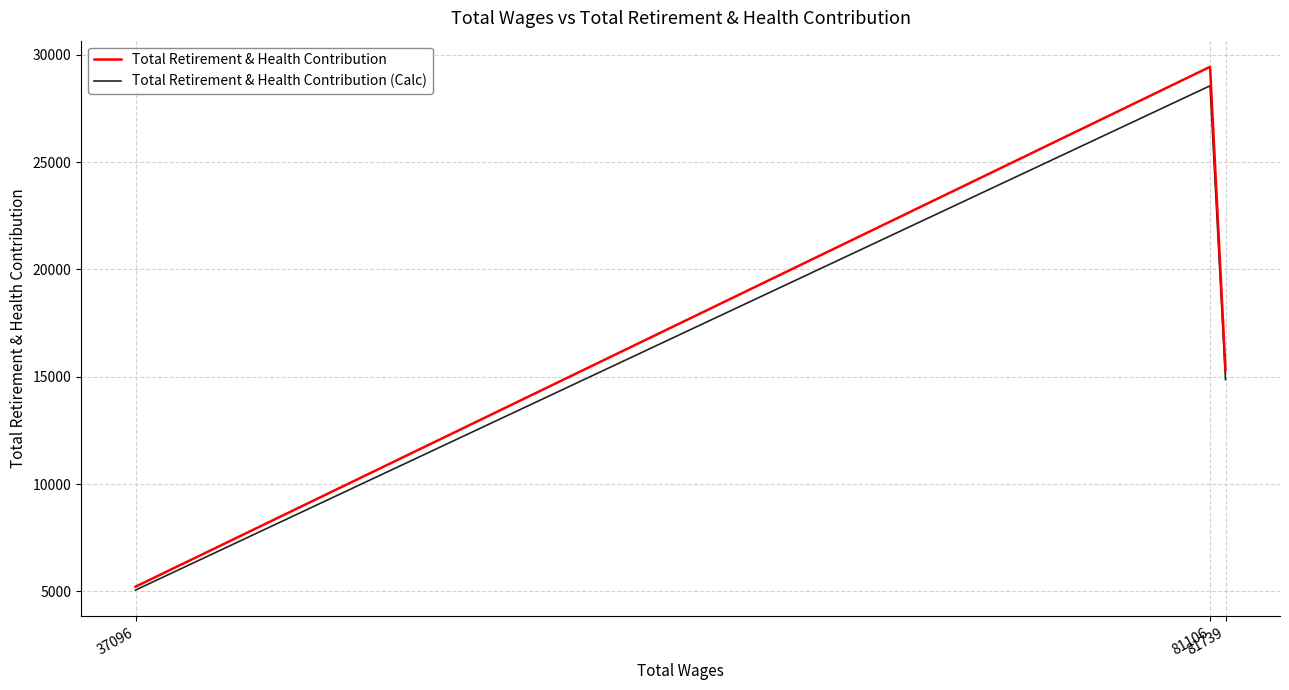

Rank the series at 81739 from lowest to highest value.

Total Retirement & Health Contribution (Calc), Total Retirement & Health Contribution